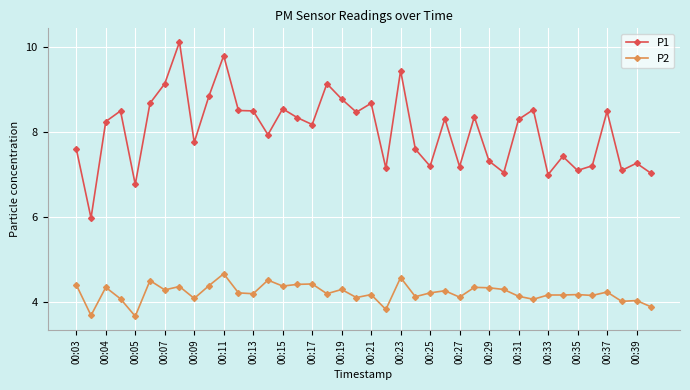

Which series has the largest range (max minus min)?

P1